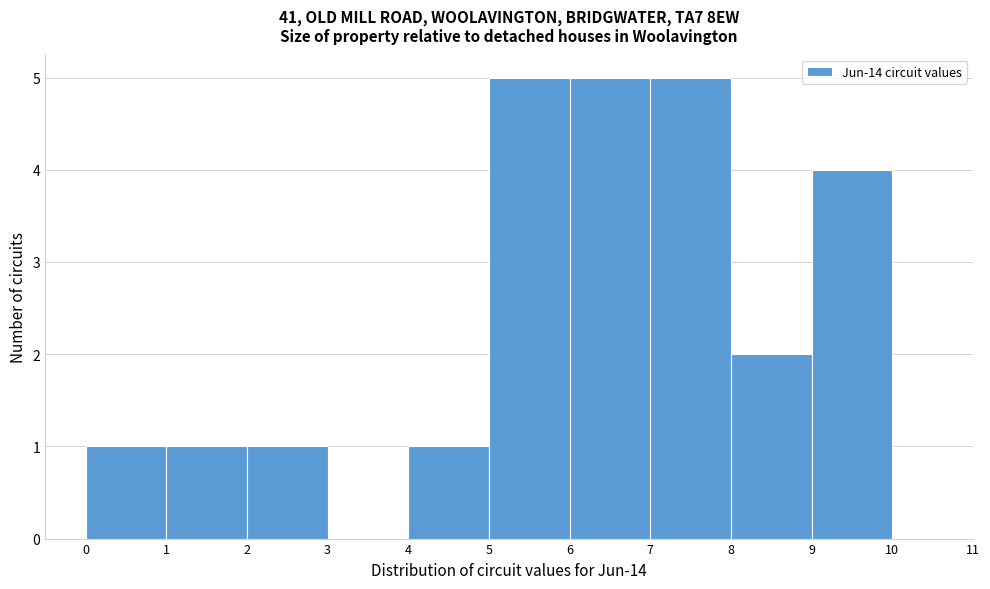

Reading left to right, transcribe this chart: for each bar, give the range it covers on the x-axis and its height. The values are not printed on the chart, so give them approximately, as read against the axis.

0 to 1: 1
1 to 2: 1
2 to 3: 1
3 to 4: 0
4 to 5: 1
5 to 6: 5
6 to 7: 5
7 to 8: 5
8 to 9: 2
9 to 10: 4